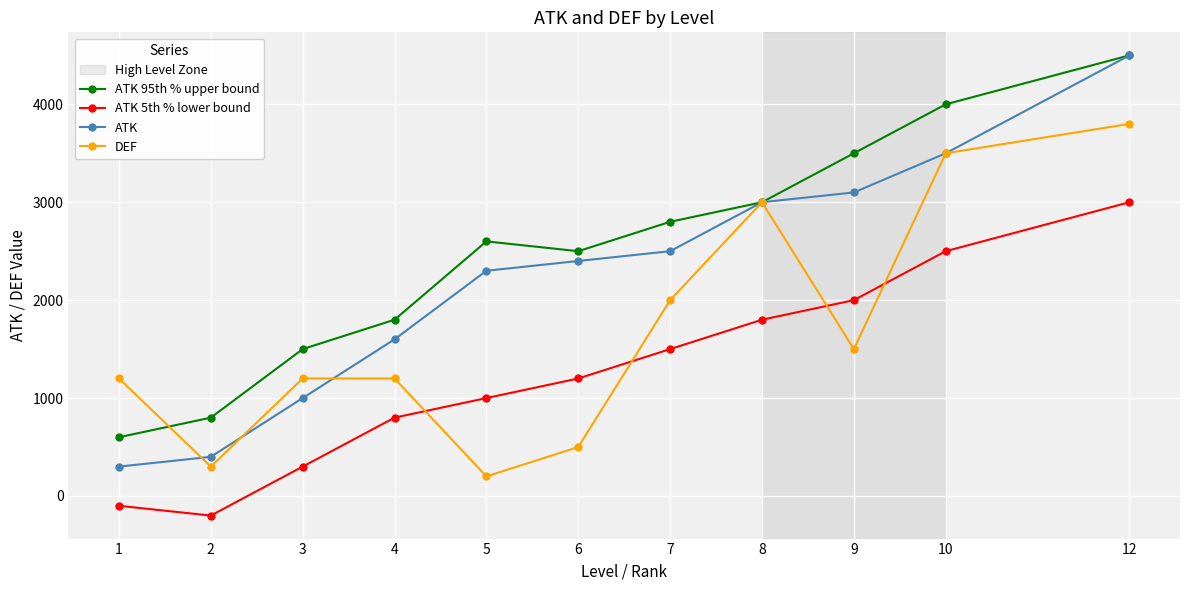

The ATK series shows 5207 at 8. True or false?

False